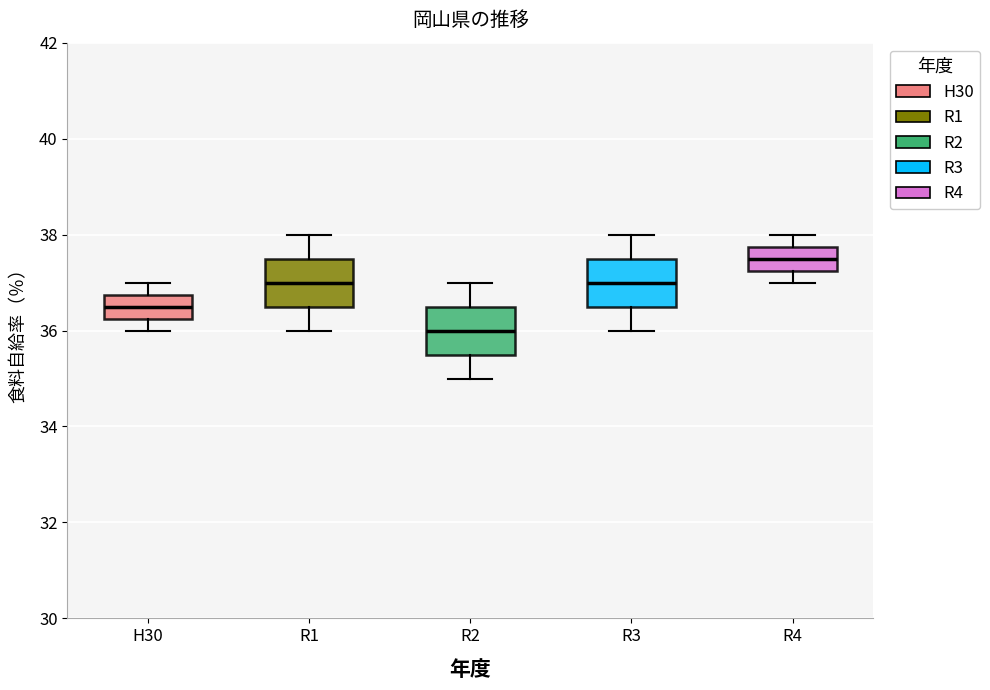

Reading left to right, transcribe this box plot: for each box, give where its median line is, the range the box spans, and where its two whiskers end, as read against the y-axis. The values are not printed on the chart, so give them approximately, as read against the axis.

H30: median 36.6, box 36.2 to 36.8, whiskers 36.0 to 37.0
R1: median 37.0, box 36.6 to 37.6, whiskers 36.0 to 38.0
R2: median 36.0, box 35.6 to 36.6, whiskers 35.0 to 37.0
R3: median 37.0, box 36.6 to 37.6, whiskers 36.0 to 38.0
R4: median 37.6, box 37.2 to 37.8, whiskers 37.0 to 38.0